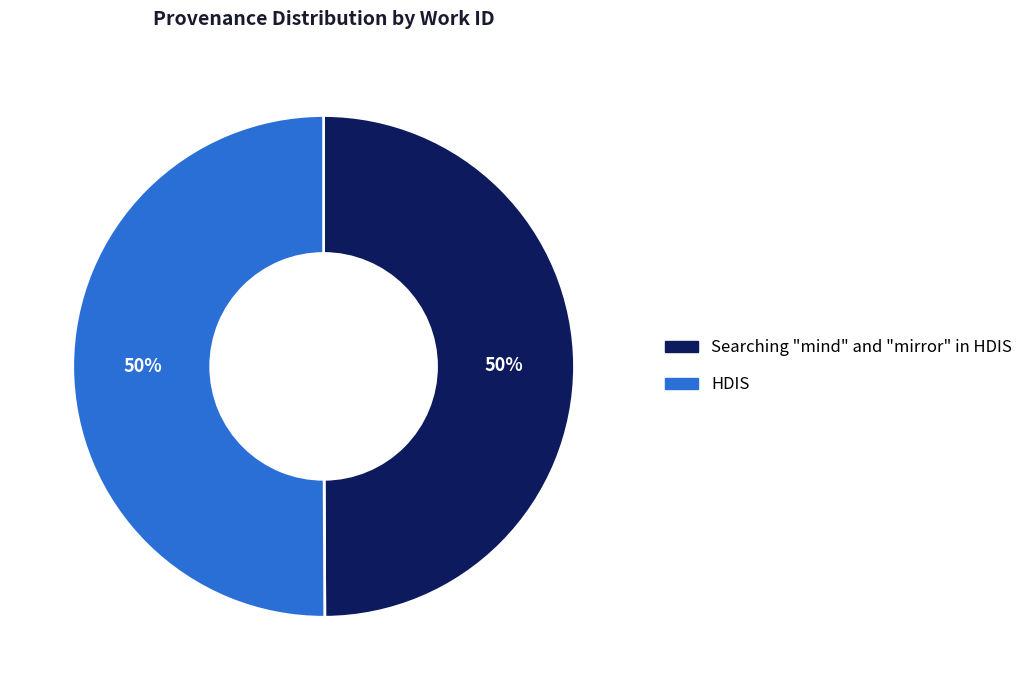

Combined, do HDIS and Searching "mind" and "mirror" in HDIS account for over 50%?

Yes